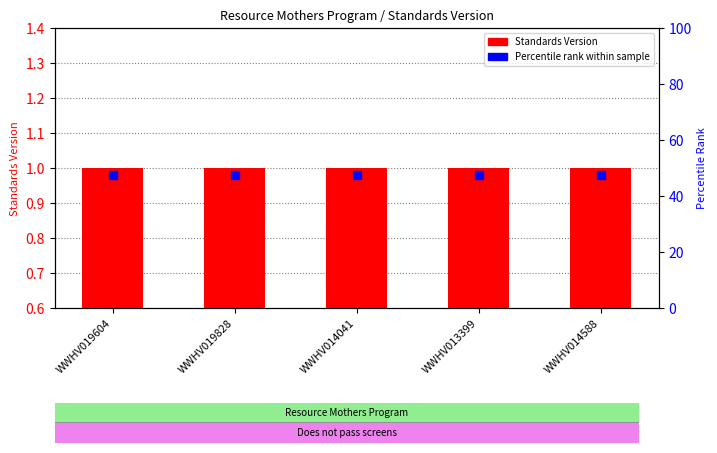

Which series has the largest Y range (max minus min)?

Standards Version